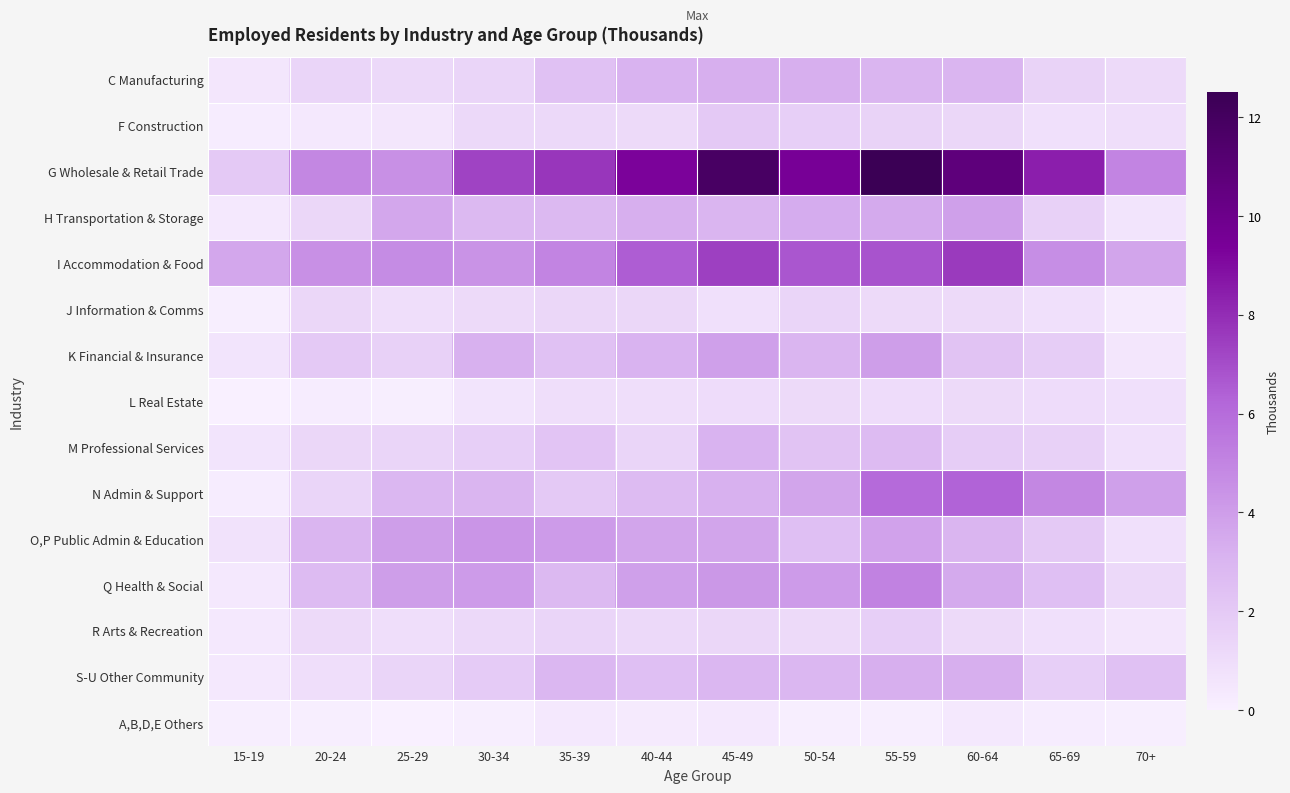

Reading left to right, what are all the values shown in this chart?

C Manufacturing: 15-19=0.5	20-24=1.4	25-29=1.2	30-34=1.4	35-39=2.4	40-44=3.1	45-49=3.3	50-54=3.3	55-59=3.0	60-64=3.0	65-69=1.5	70+=1.1
F Construction: 15-19=0.2	20-24=0.4	25-29=0.5	30-34=1.2	35-39=1.2	40-44=1.1	45-49=2.0	50-54=1.7	55-59=1.5	60-64=1.3	65-69=0.8	70+=0.9
G Wholesale & Retail Trade: 15-19=2.0	20-24=4.9	25-29=4.5	30-34=7.3	35-39=7.7	40-44=9.3	45-49=11.8	50-54=9.5	55-59=12.5	60-64=10.7	65-69=8.4	70+=5.0
H Transportation & Storage: 15-19=0.4	20-24=1.3	25-29=3.6	30-34=2.8	35-39=2.8	40-44=3.3	45-49=3.0	50-54=3.4	55-59=3.5	60-64=3.9	65-69=1.6	70+=0.6
I Accommodation & Food: 15-19=3.6	20-24=4.5	25-29=4.7	30-34=4.4	35-39=5.0	40-44=6.5	45-49=7.4	50-54=6.7	55-59=6.8	60-64=7.6	65-69=4.6	70+=3.7
J Information & Comms: 15-19=0.1	20-24=1.3	25-29=0.9	30-34=1.1	35-39=1.3	40-44=1.3	45-49=0.8	50-54=1.4	55-59=1.1	60-64=1.1	65-69=0.8	70+=0.3
K Financial & Insurance: 15-19=0.6	20-24=2.0	25-29=1.6	30-34=3.2	35-39=2.4	40-44=3.1	45-49=3.9	50-54=3.0	55-59=4.0	60-64=2.3	65-69=1.8	70+=0.5
L Real Estate: 15-19=0.0	20-24=0.2	25-29=0.1	30-34=0.6	35-39=0.9	40-44=0.9	45-49=1.0	50-54=1.1	55-59=1.0	60-64=1.1	65-69=1.0	70+=0.8
M Professional Services: 15-19=0.6	20-24=1.3	25-29=1.4	30-34=1.7	35-39=2.2	40-44=1.4	45-49=3.1	50-54=2.3	55-59=2.7	60-64=1.8	65-69=1.6	70+=0.8
N Admin & Support: 15-19=0.2	20-24=1.4	25-29=2.9	30-34=3.0	35-39=2.0	40-44=2.7	45-49=3.2	50-54=3.7	55-59=6.1	60-64=6.3	65-69=4.9	70+=3.9
O,P Public Admin & Education: 15-19=0.7	20-24=3.0	25-29=4.0	30-34=4.3	35-39=4.1	40-44=3.7	45-49=3.7	50-54=2.5	55-59=3.8	60-64=3.0	65-69=2.0	70+=0.8
Q Health & Social: 15-19=0.4	20-24=2.7	25-29=4.0	30-34=4.1	35-39=2.8	40-44=3.9	45-49=4.2	50-54=4.1	55-59=5.1	60-64=3.5	65-69=2.5	70+=1.2
R Arts & Recreation: 15-19=0.4	20-24=1.1	25-29=0.9	30-34=1.2	35-39=1.4	40-44=1.2	45-49=1.3	50-54=1.1	55-59=1.7	60-64=1.1	65-69=0.8	70+=0.5
S-U Other Community: 15-19=0.4	20-24=0.9	25-29=1.4	30-34=1.9	35-39=2.9	40-44=2.5	45-49=2.9	50-54=2.9	55-59=3.3	60-64=3.3	65-69=1.7	70+=2.4
A,B,D,E Others: 15-19=0.1	20-24=0.1	25-29=0.0	30-34=0.1	35-39=0.4	40-44=0.3	45-49=0.4	50-54=0.1	55-59=0.1	60-64=0.4	65-69=0.2	70+=0.1